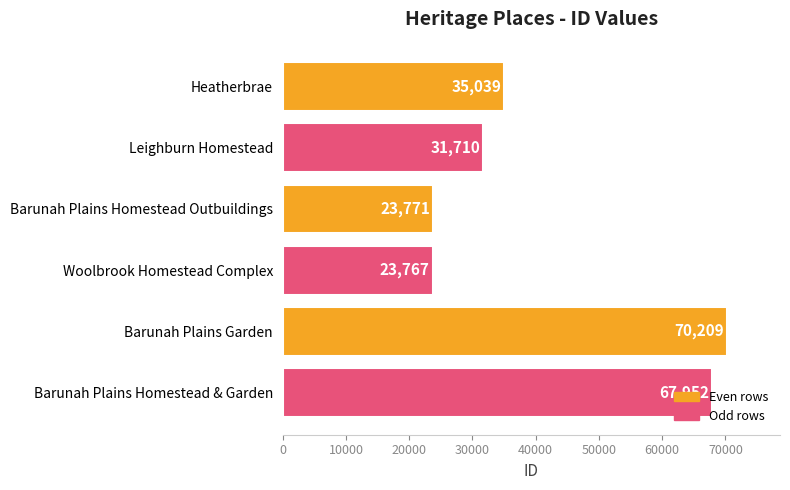

Count the number of data series in this chart.

1